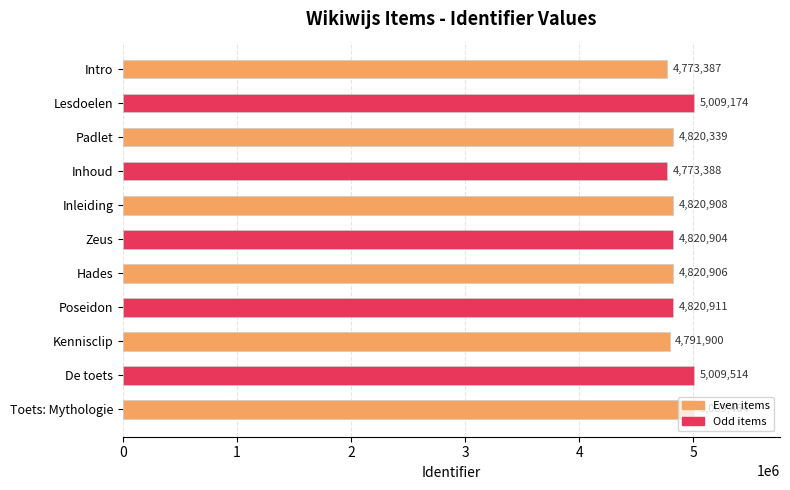

What is the difference between the values at Toets: Mythologie and Padlet?

189125